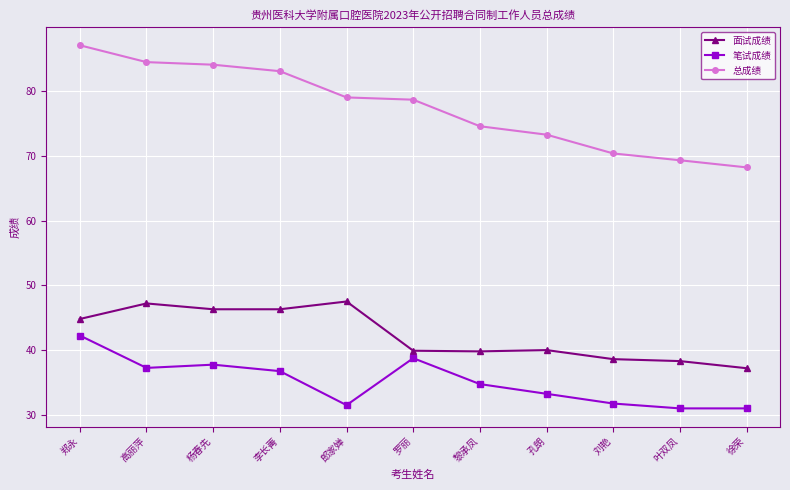

True or false: 面试成绩 and 笔试成绩 intersect in this chart.

False